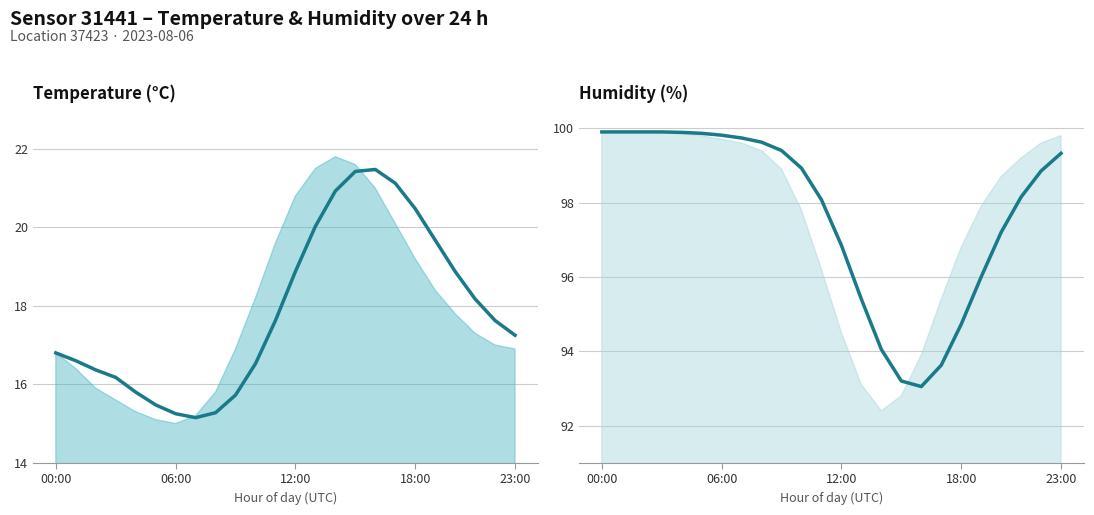

Reading left to right, extract all data points from this chart.

Temperature (°C) avg: 16.8	16.6	16.4	16.2	15.8	15.5	15.2	15.1	15.3	15.7	16.5	17.6	18.9	20.0	20.9	21.4	21.5	21.1	20.5	19.7	18.9	18.2	17.6	17.2
Humidity (%) avg: 99.9	99.9	99.9	99.9	99.9	99.9	99.8	99.7	99.6	99.4	98.9	98.1	96.8	95.4	94.0	93.2	93.1	93.6	94.7	96.0	97.2	98.1	98.8	99.3